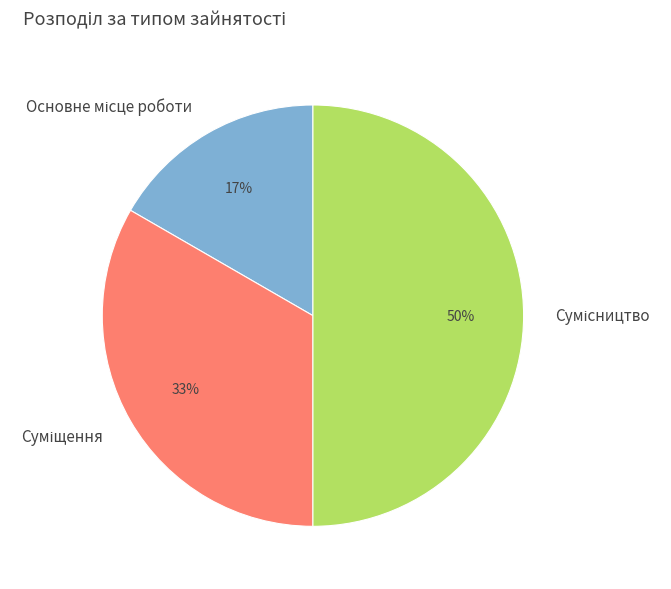

To the nearest percent, what is the difference between the largest and smallest slice percentages?

33%